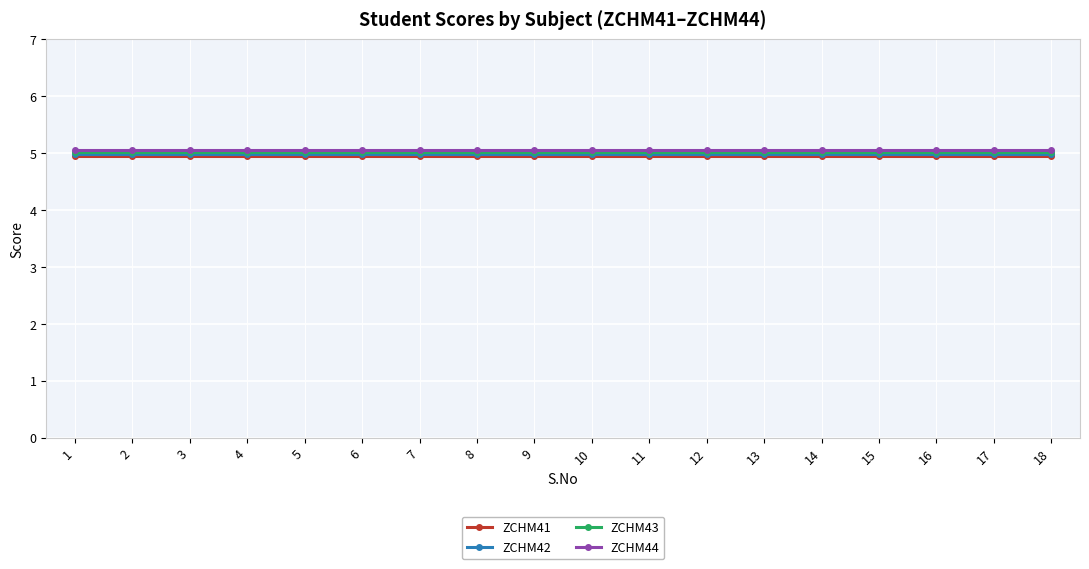

True or false: ZCHM42 and ZCHM44 cross at least once.

False